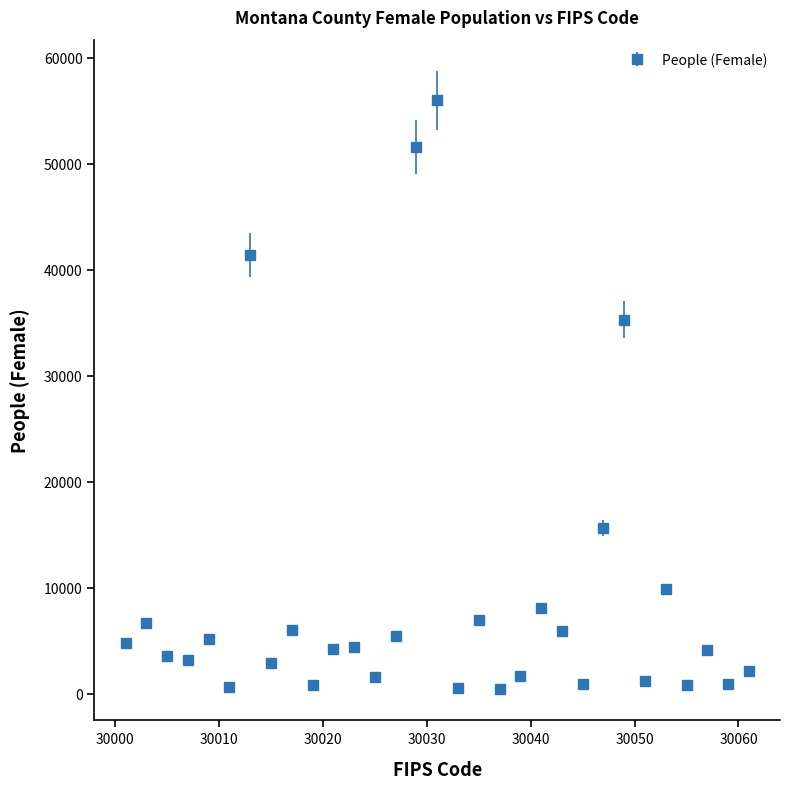

What is the difference between the second highest and second lowest values?

51126